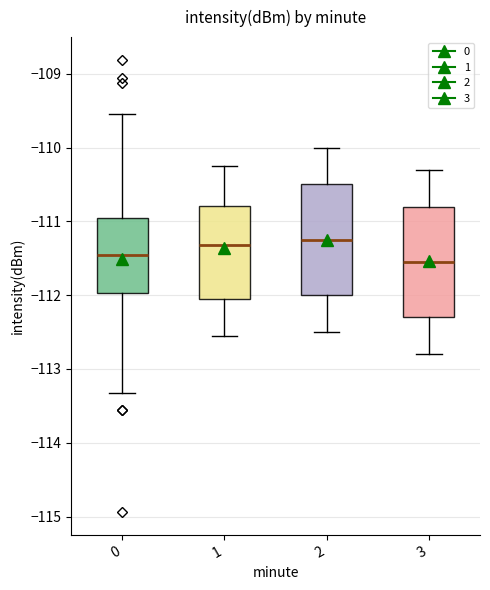

Reading left to right, read every box against the y-axis: the position of its median line, the range the box covers, and the ends of its whiskers. The values are not printed on the chart, so give them approximately, as read against the axis.

0: median -111.4, box -112.0 to -111.0, whiskers -113.3 to -109.5
1: median -111.3, box -112.0 to -110.8, whiskers -112.5 to -110.2
2: median -111.2, box -112.0 to -110.5, whiskers -112.5 to -110.0
3: median -111.5, box -112.3 to -110.8, whiskers -112.8 to -110.3